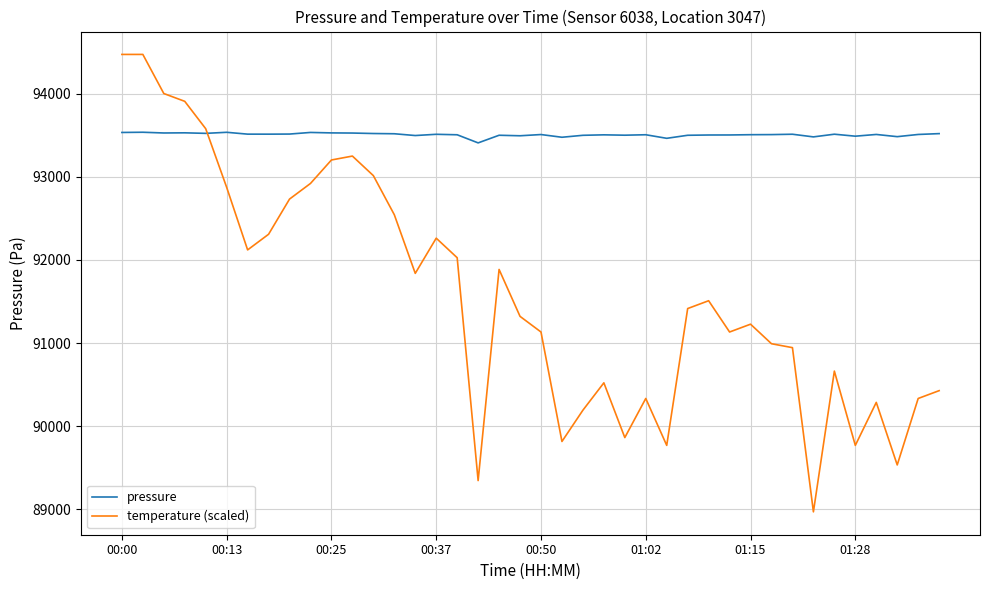

What is the minimum value for pressure?

93406.5